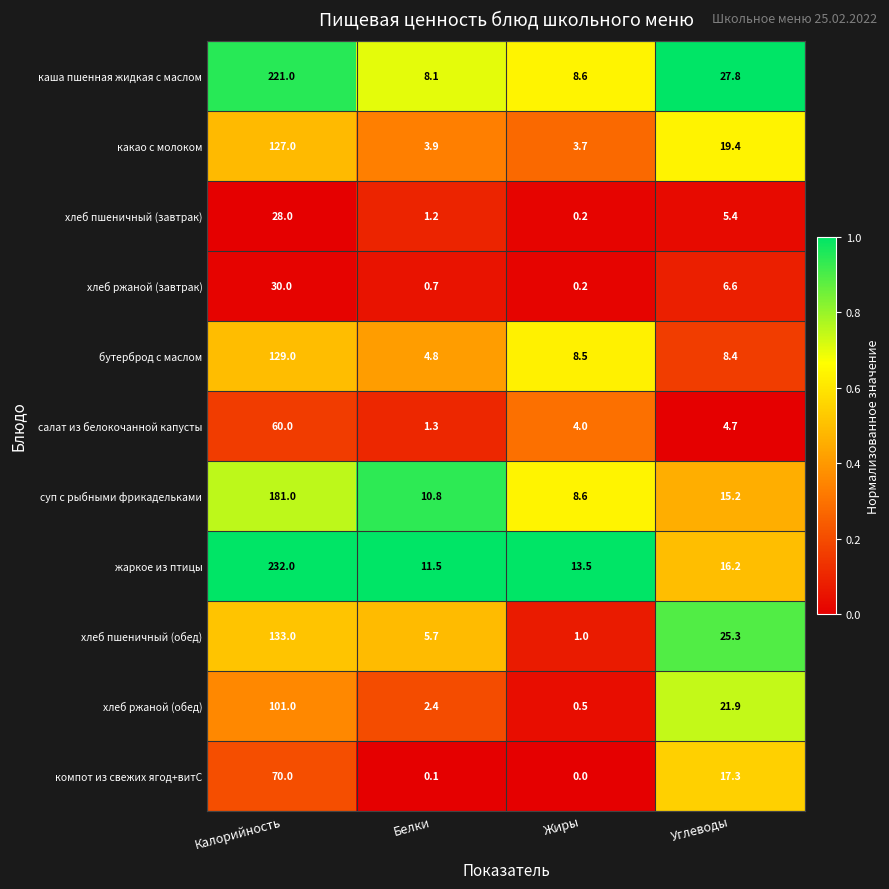

What is the difference between the жаркое из птицы values at Жиры and Углеводы?

2.7